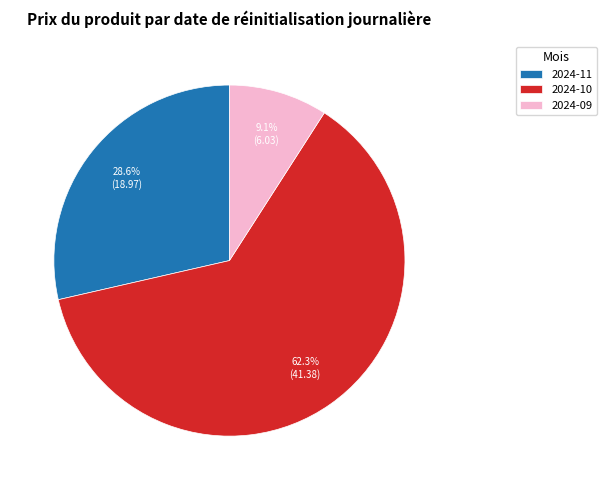

Which has a higher value, 2024-10 or 2024-09?

2024-10